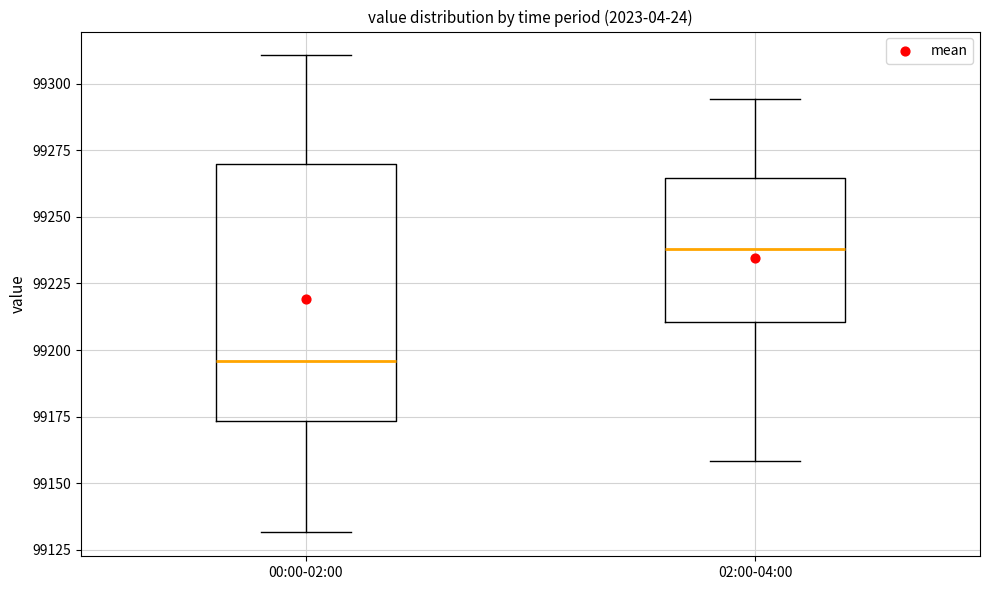

Where is the upper edge of the box for 02:00-04:00 on the y-axis? The values are not printed on the chart, so give them approximately, as read against the axis.

99265